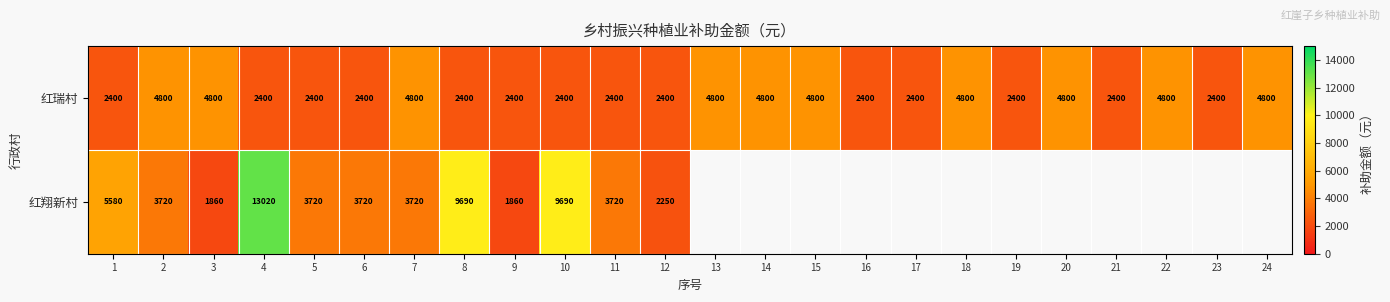

What is the maximum value for 红瑞村?

4800